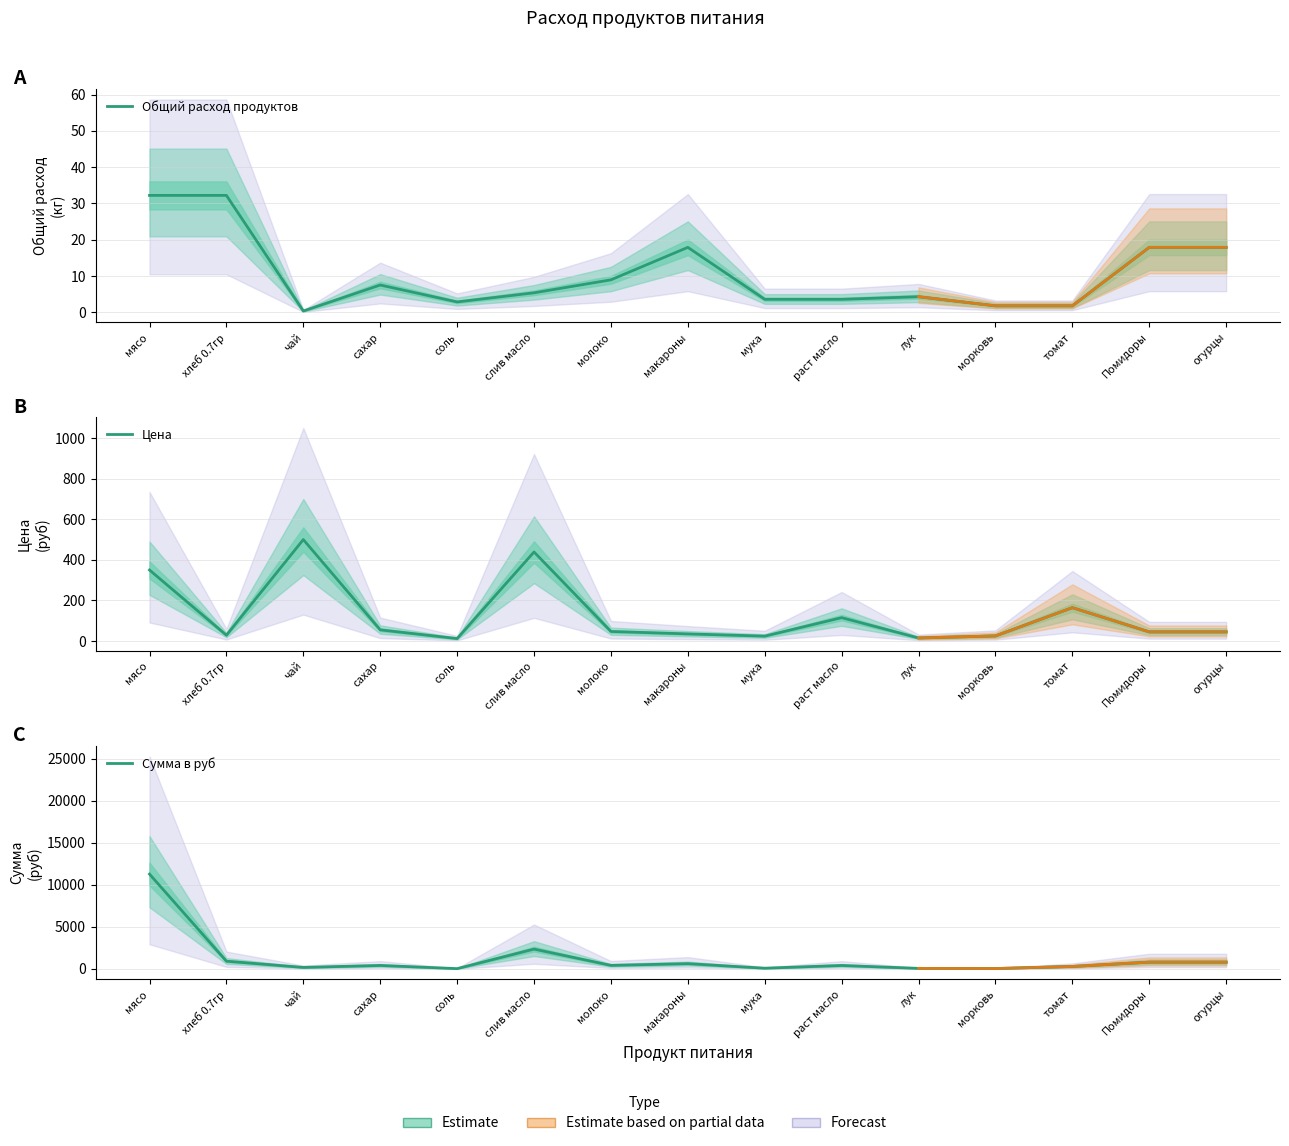

What is the sum of the Сумма в руб values at раст масло and морковь?

456.4